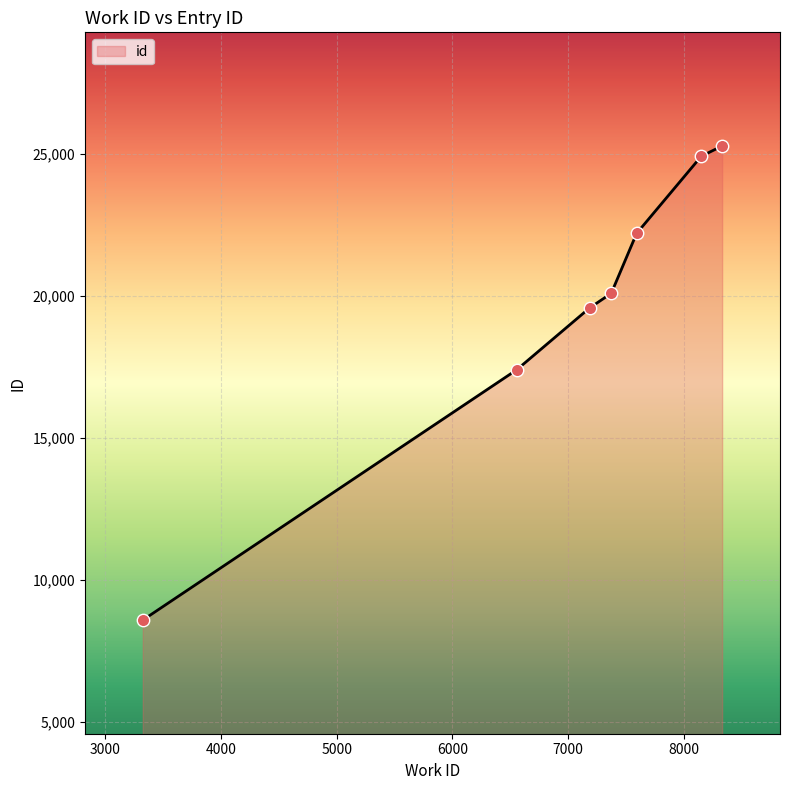

What is the difference between the maximum and minimum values?

16690